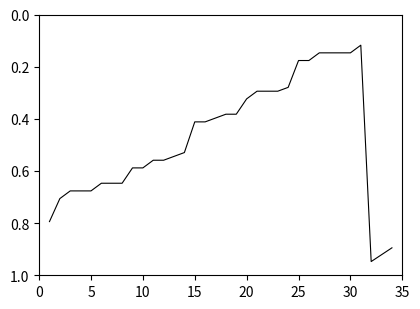

The value at 5 is 0.9. True or false?

False